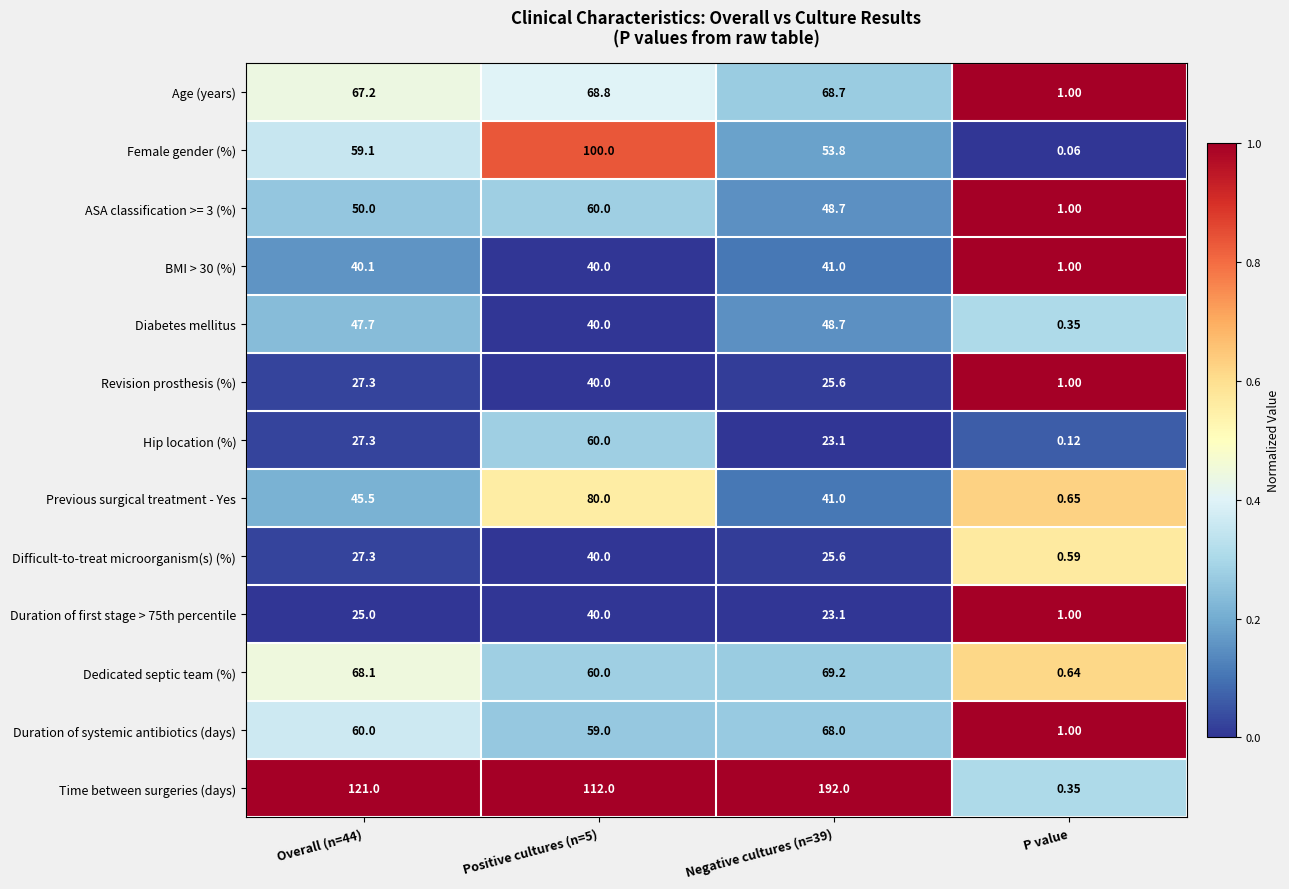

Which series has the widest spread of values?

Time between surgeries (days)